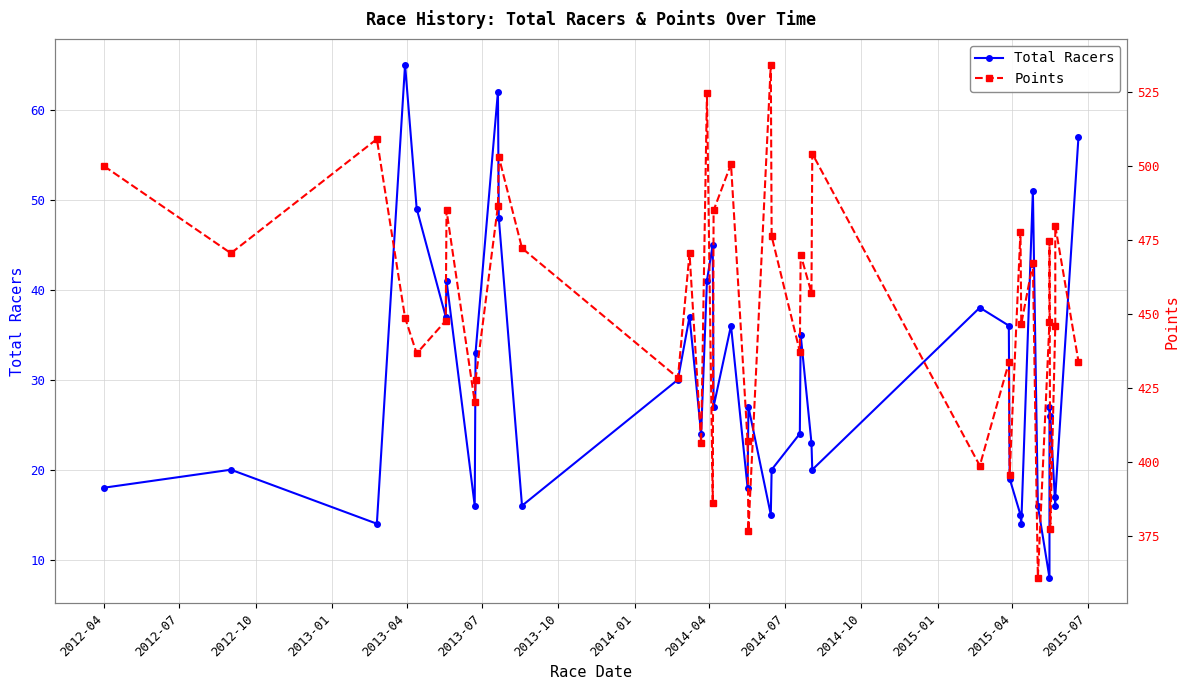

What is the minimum value shown in the chart?

8.0